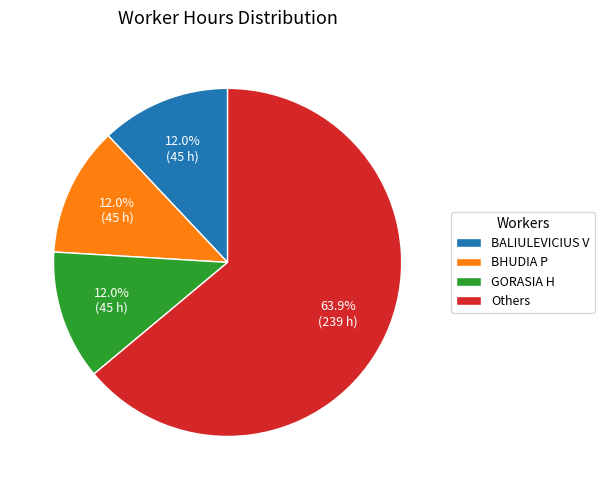

What is the majority slice?

Others